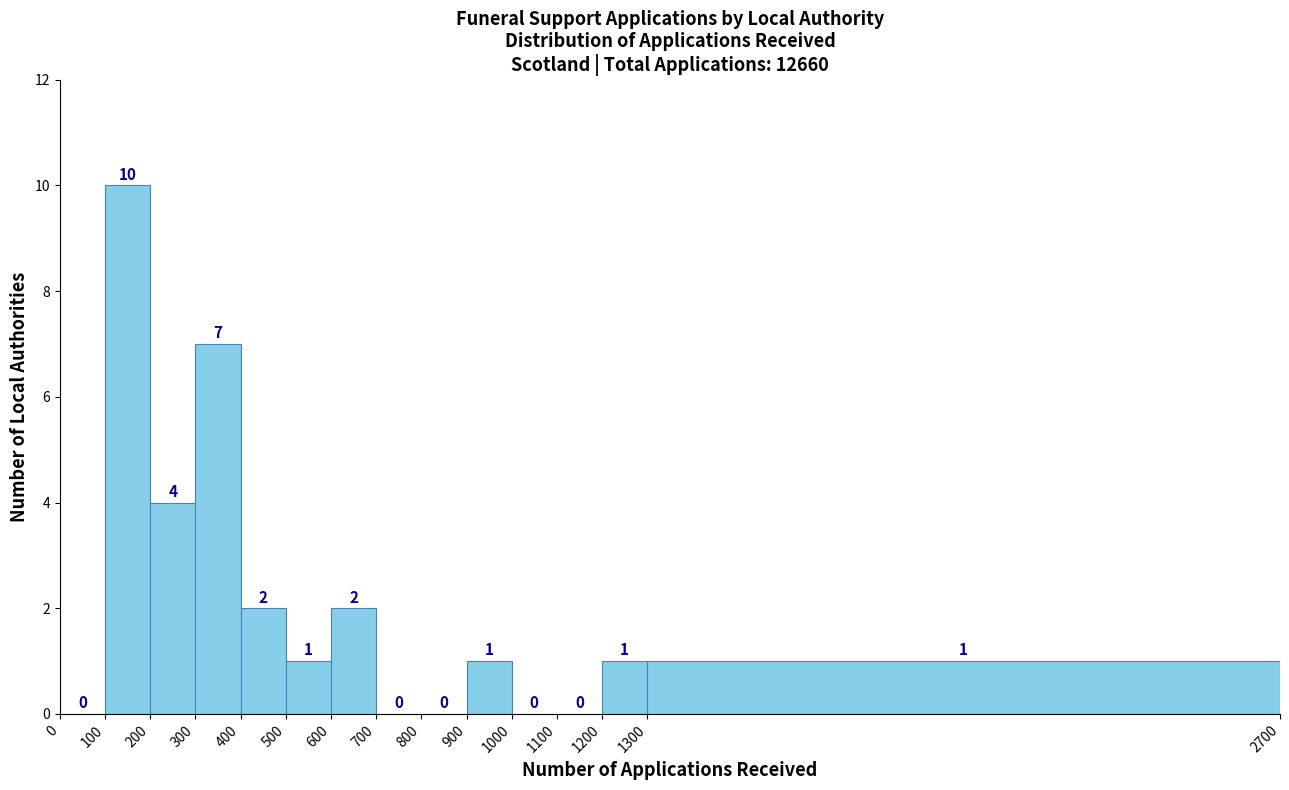

What is the height of the bar covering 600 to 700 on the x-axis?

2